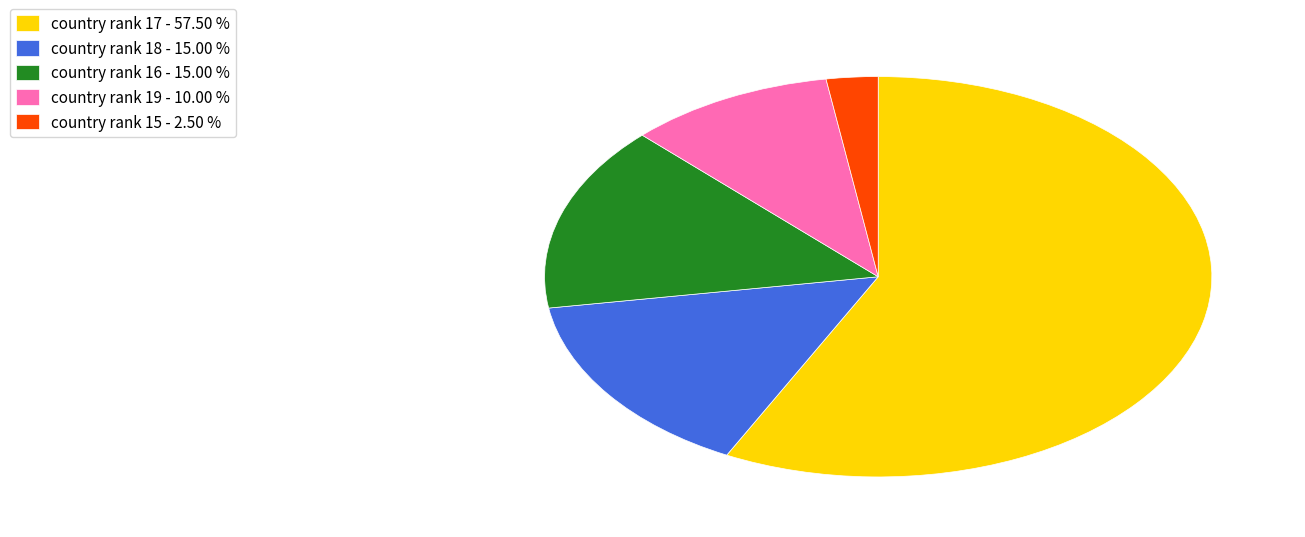

Approximately how many times larger is the value at country rank 16 - 15.00 % compared to country rank 19 - 10.00 %?

1.5